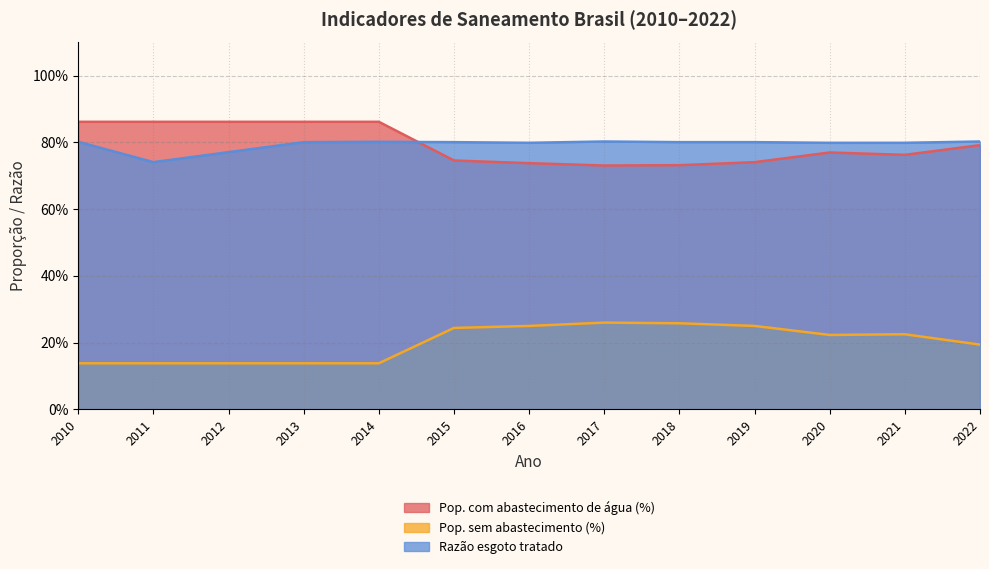

Reading right to left, list all the values displayed in this chart.

Pop. com abastecimento de água (%): 0.8	0.8	0.8	0.7	0.7	0.7	0.7	0.7	0.9	0.9	0.9	0.9	0.9
Pop. sem abastecimento (%): 0.2	0.2	0.2	0.2	0.3	0.3	0.2	0.2	0.1	0.1	0.1	0.1	0.1
Razão esgoto tratado: 0.8	0.8	0.8	0.8	0.8	0.8	0.8	0.8	0.8	0.8	0.8	0.7	0.8